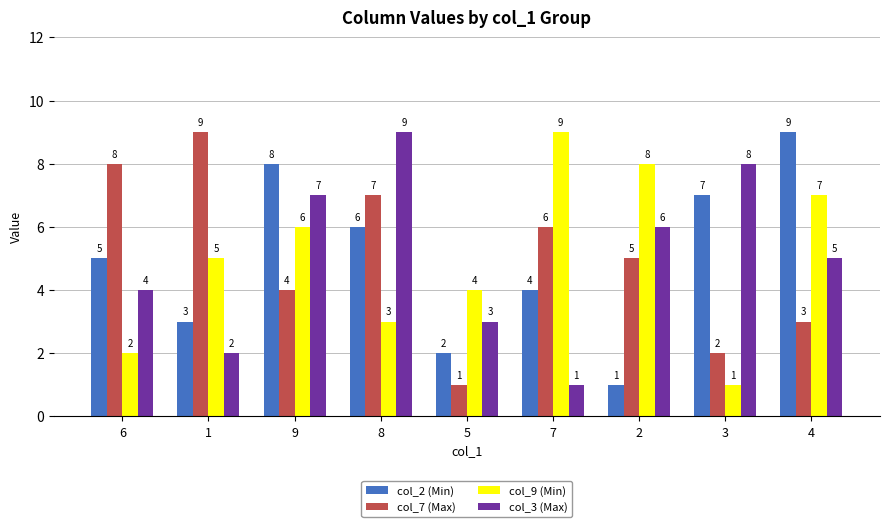

How many bars are there in total?

36